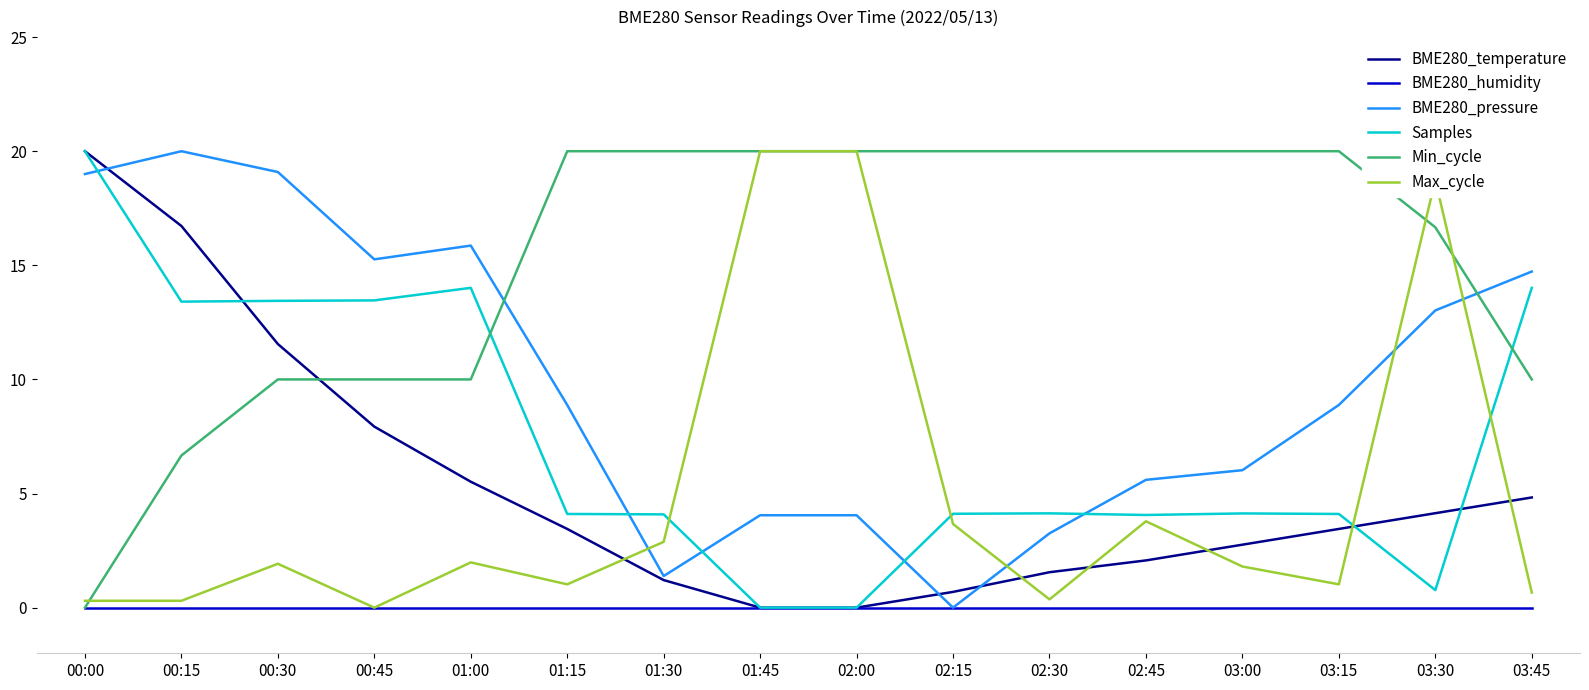

Which series changed the most between 00:45 and 01:45?

Max_cycle